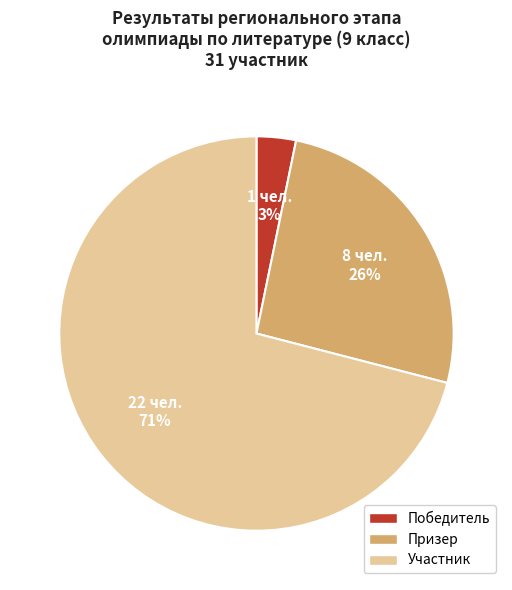

Which slice is the smallest?

Победитель